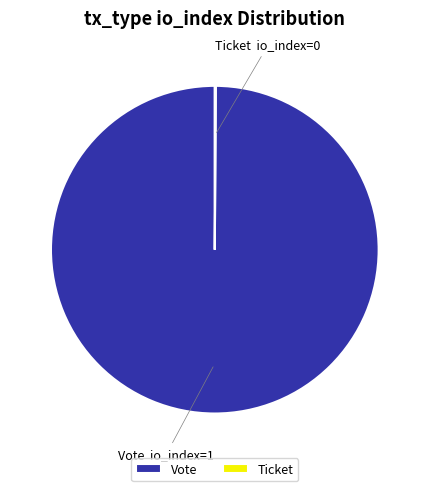

What is the largest slice in the pie chart?

Vote